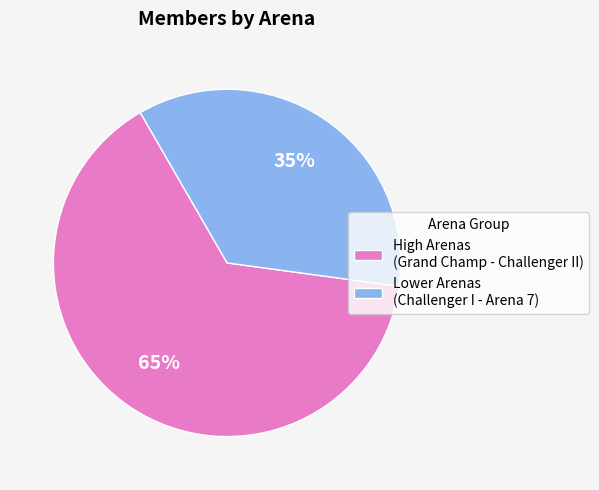

Does any single category account for the majority?

Yes